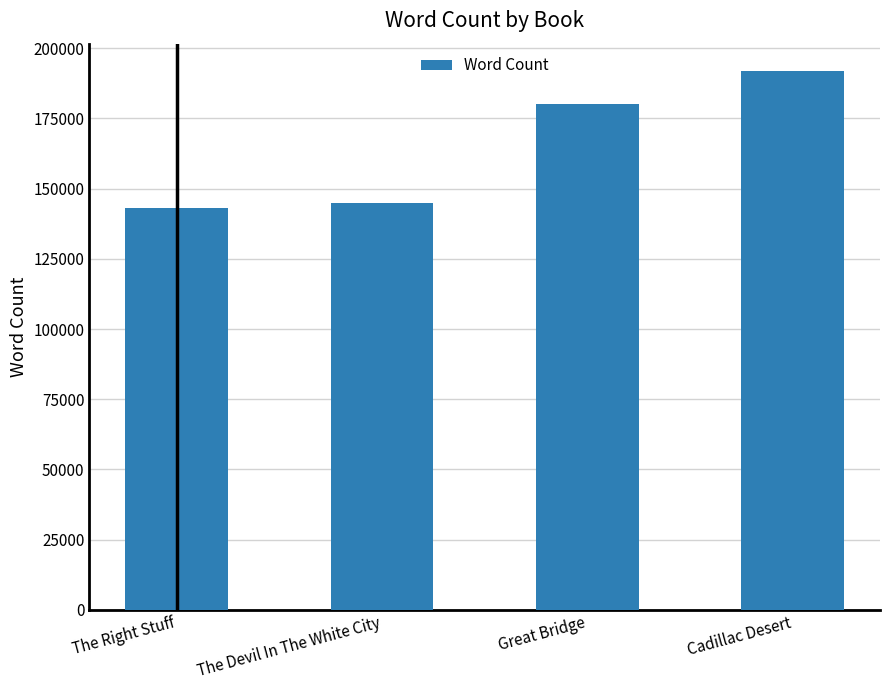

What is the approximate value at The Right Stuff, to the nearest 100?

143000